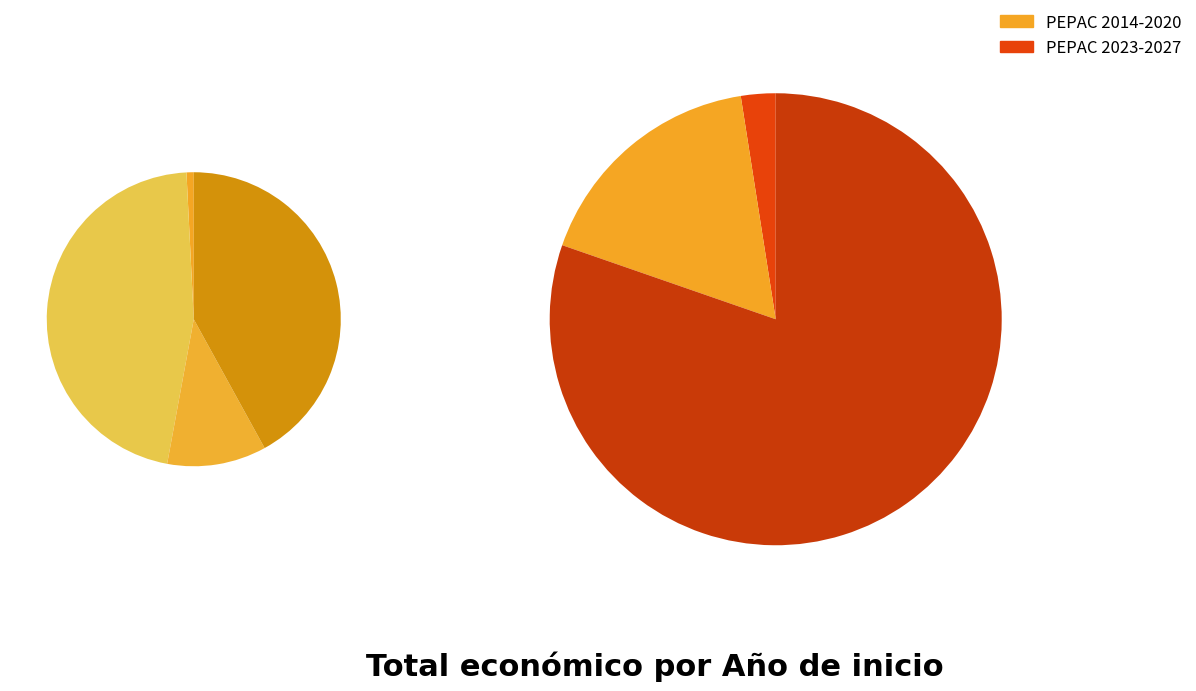

What is the majority slice?

2024